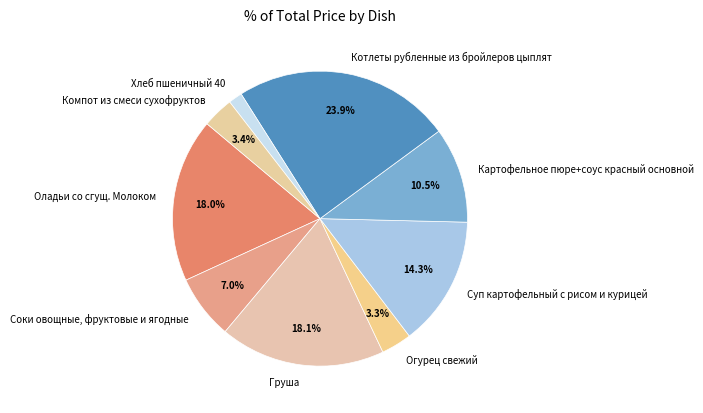

To the nearest percent, what is the average slice percentage?

11%